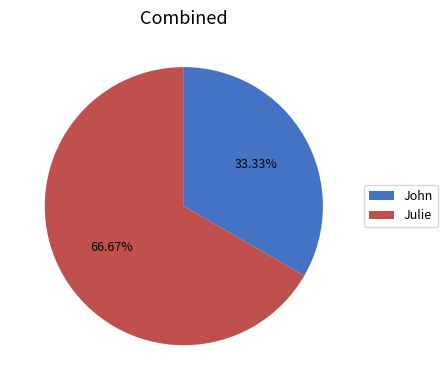

Is there a majority slice in this chart?

Yes